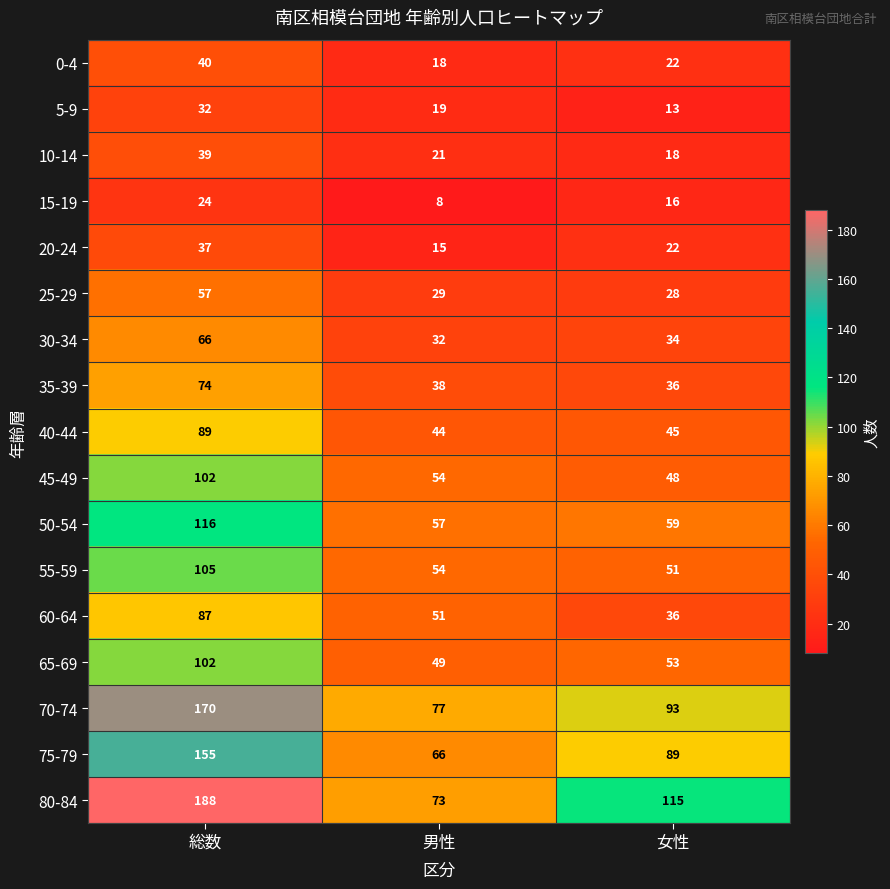

At which category does the chart reach its minimum across all series?

男性